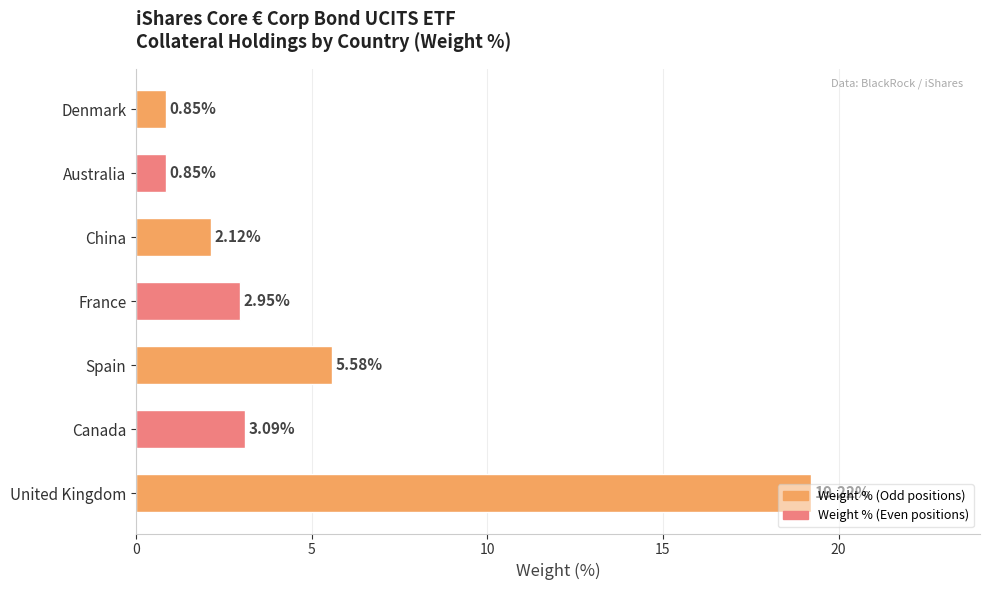

Which has a higher value, Denmark or Spain?

Spain